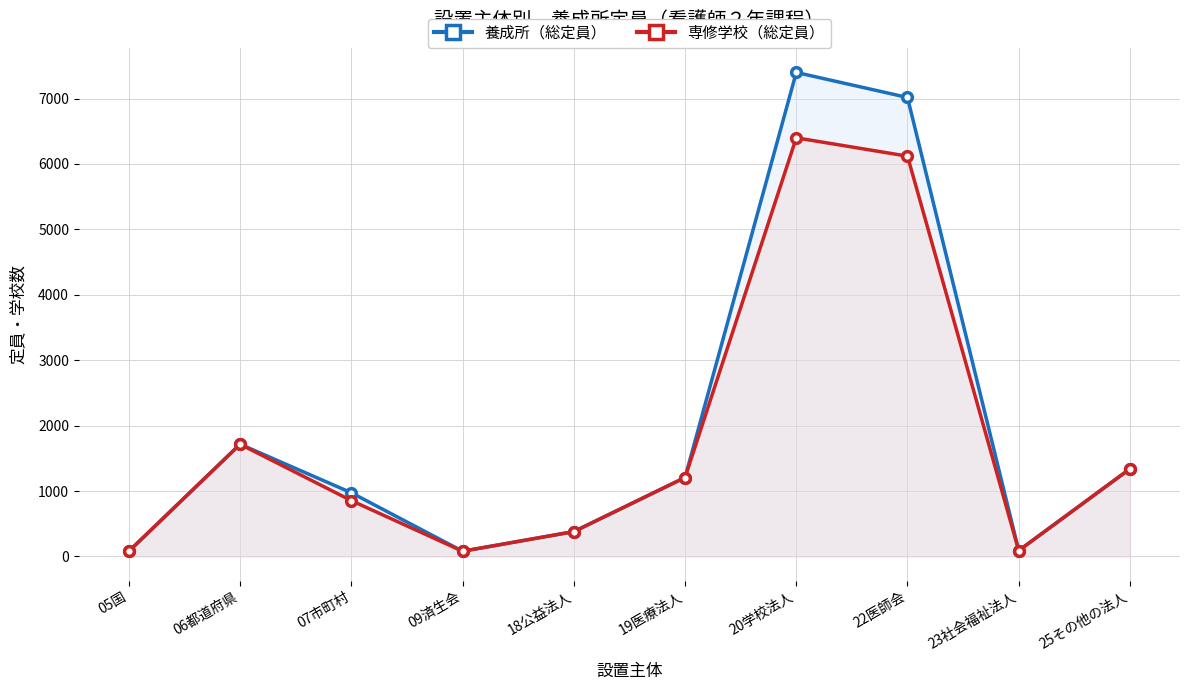

Rank the categories by 専修学校（総定員） value from highest to lowest.

20学校法人, 22医師会, 06都道府県, 25その他の法人, 19医療法人, 07市町村, 18公益法人, 23社会福祉法人, 05国, 09済生会